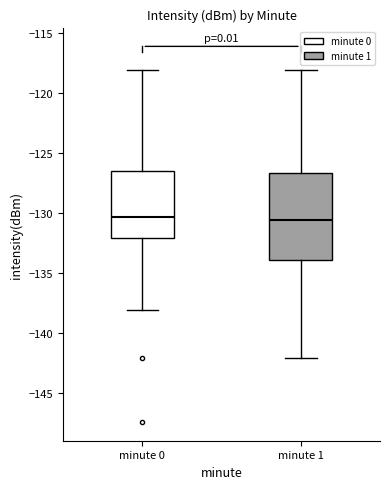

Comparing the boxes themselves (not the whiskers), which one is the tallest?

minute 1